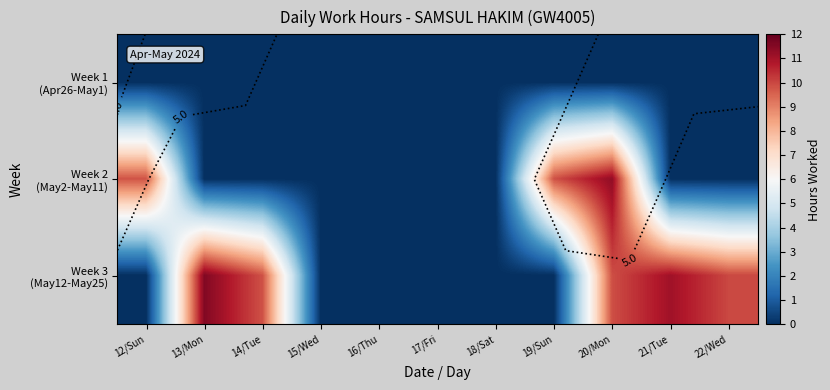

At which category is the sum across all series the highest?

20/Mon